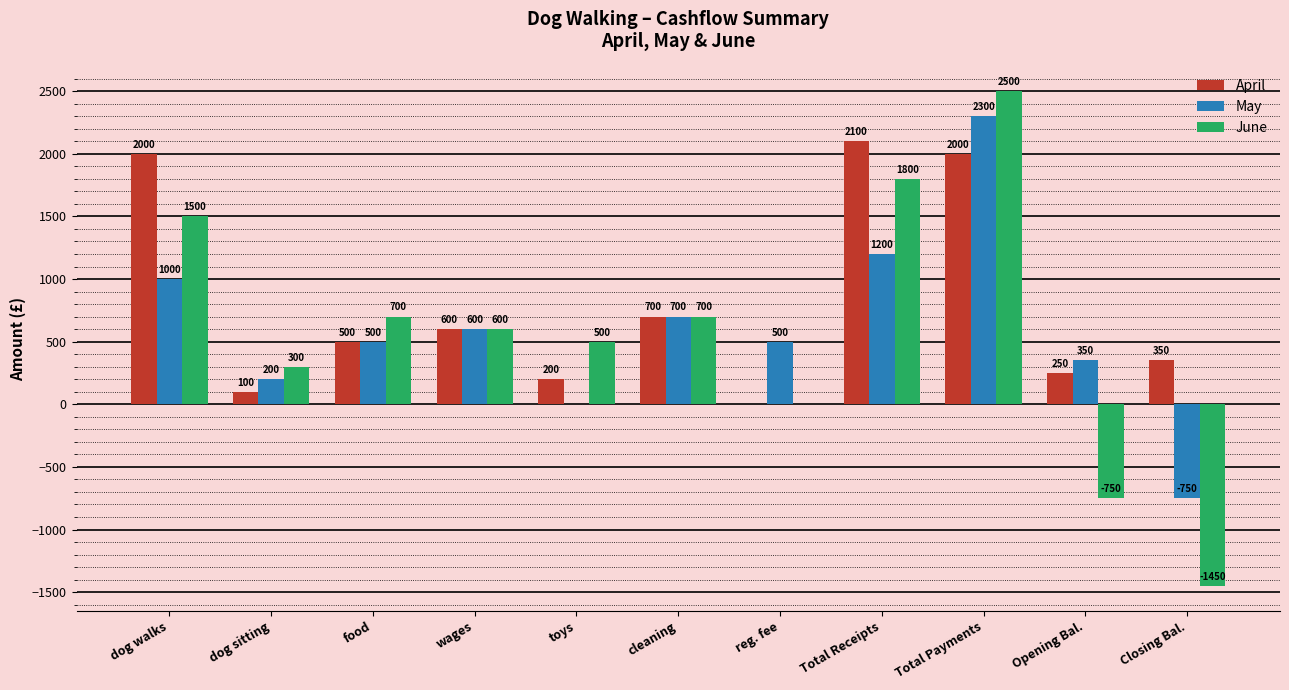

True or false: April has a value of 100 at dog sitting.

True